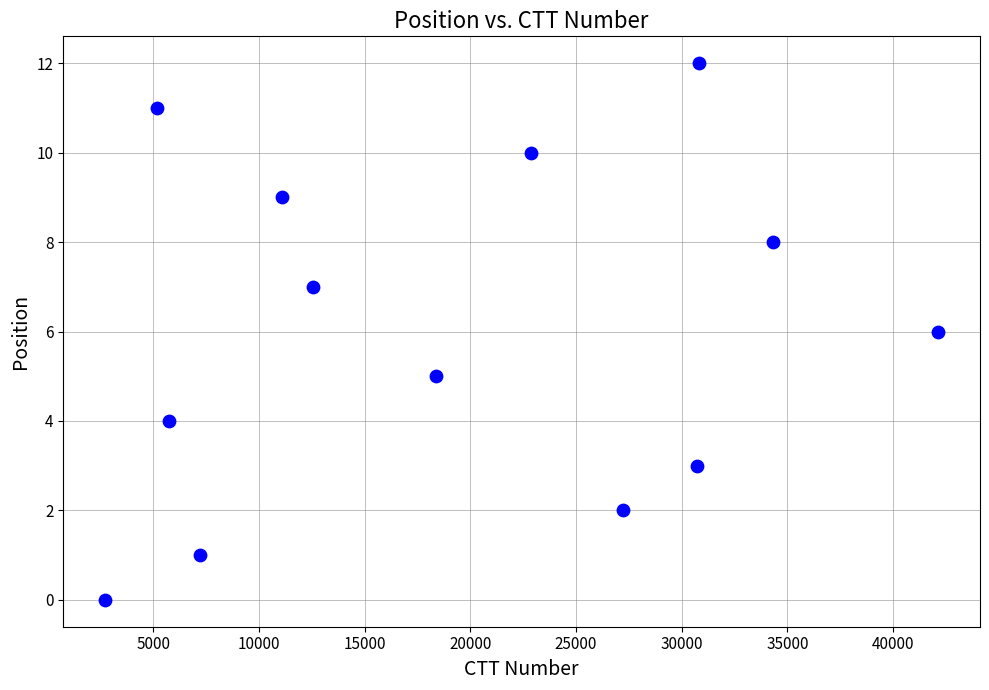

What is the range of Y values (max minus min)?

12